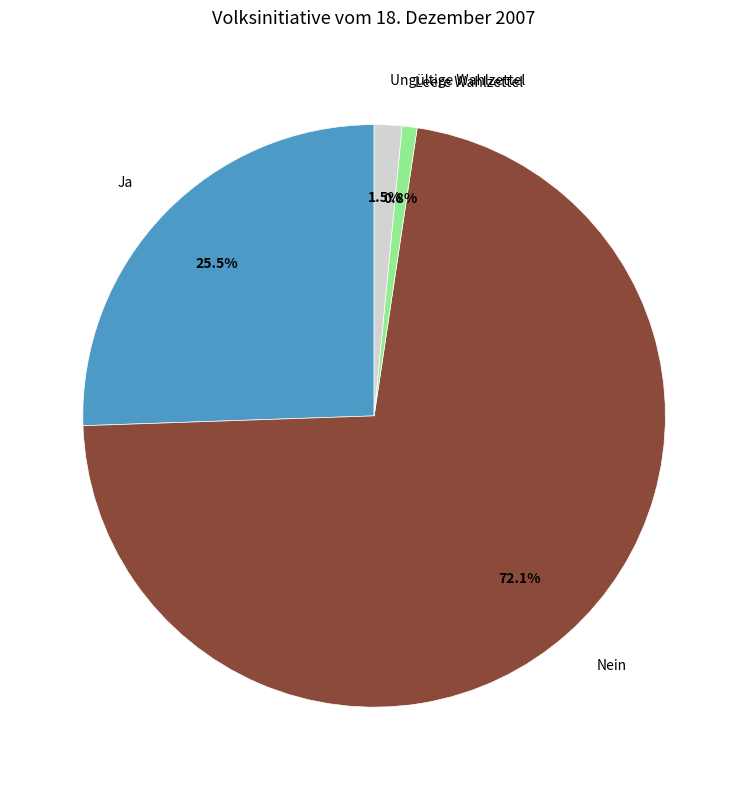

How many segments does this pie chart have?

4